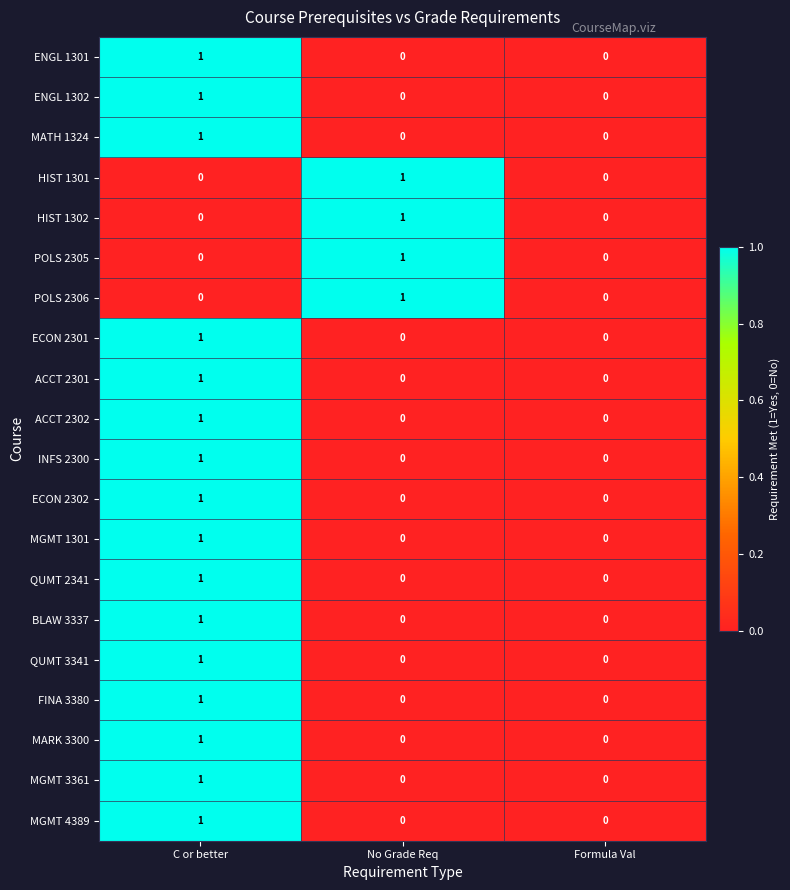

At which category is the sum across all series the highest?

C or better